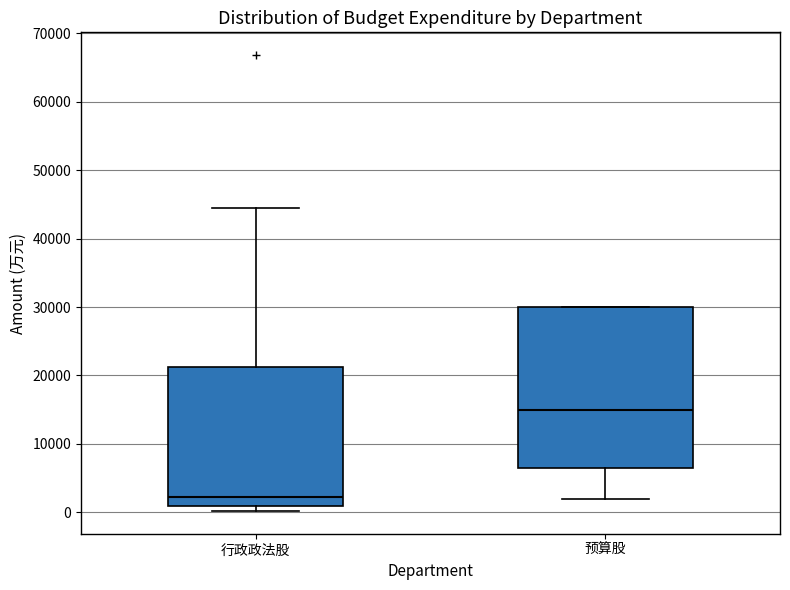

Where does the median line of the box for 预算股 sit on the y-axis? The values are not printed on the chart, so give them approximately, as read against the axis.

15000